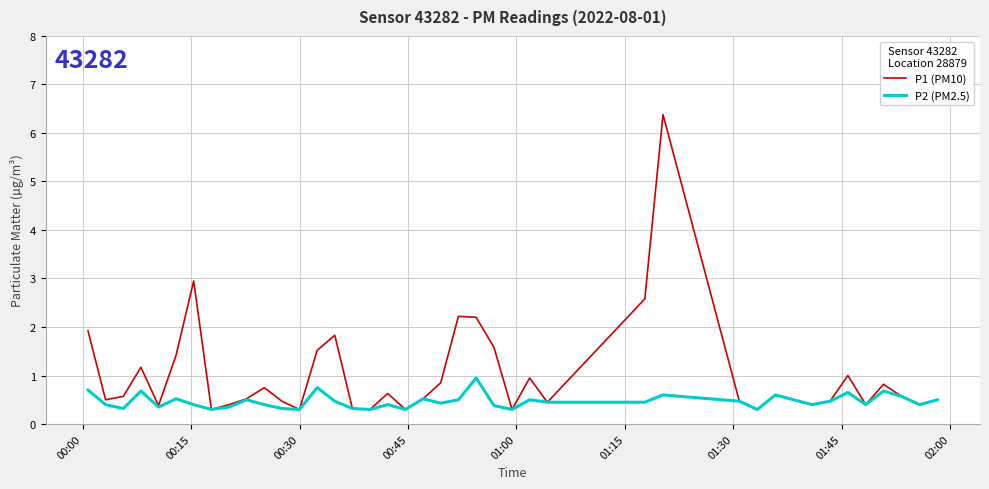

Which series has the largest total across all categories?

P1 (PM10)